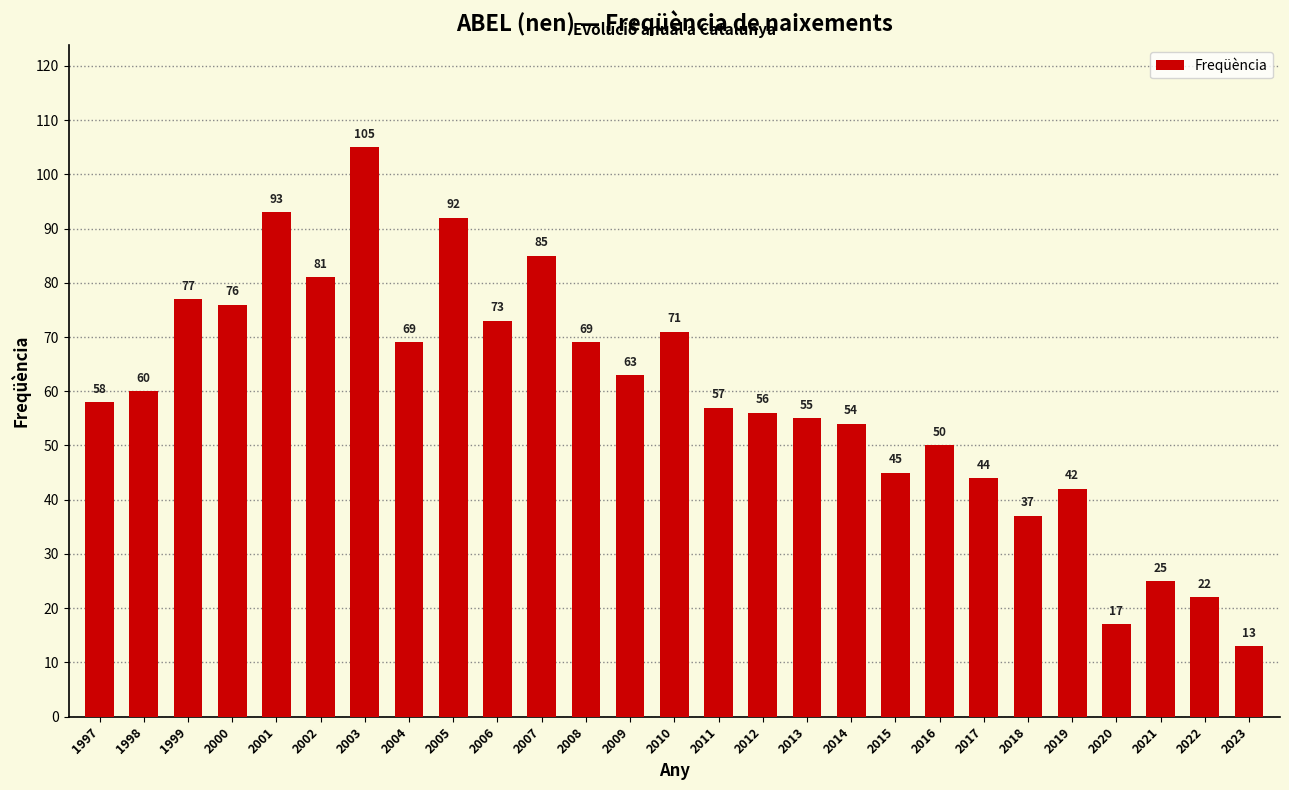

What is the difference between the values at 2012 and 2002?

25